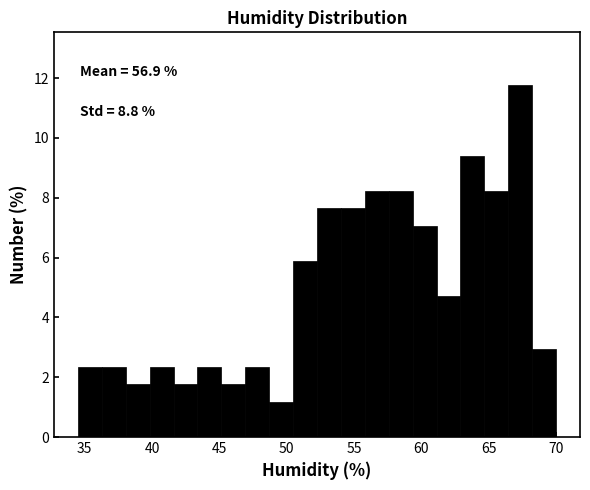

Read against the x-axis, roughly where is the centre of the tallest bar?

67.5